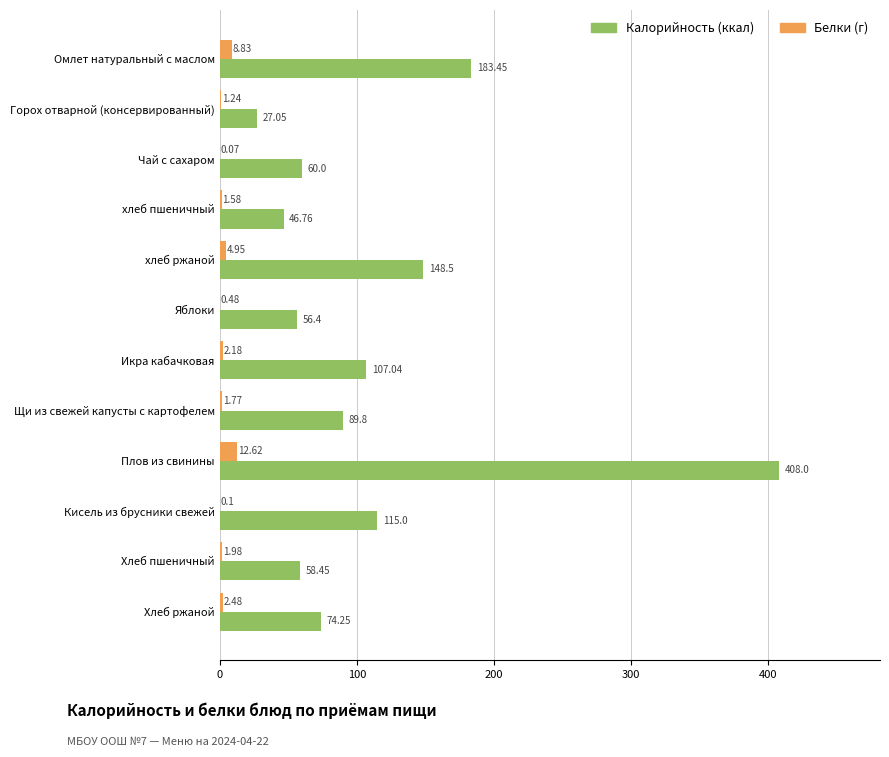

At which category does the chart reach its peak across all series?

Плов из свинины